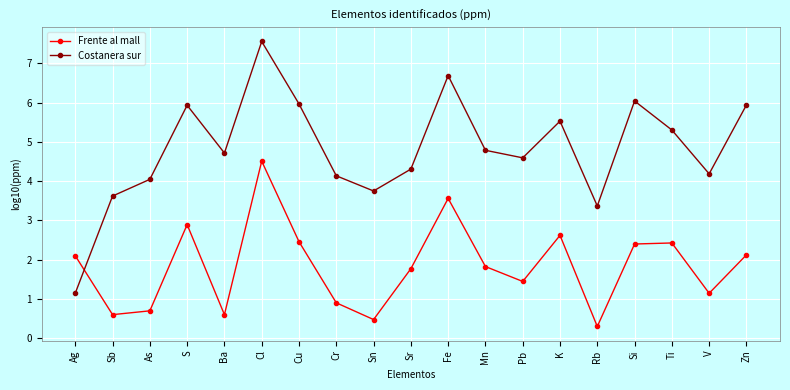

Which series changed the most between Ag and Pb?

Costanera sur